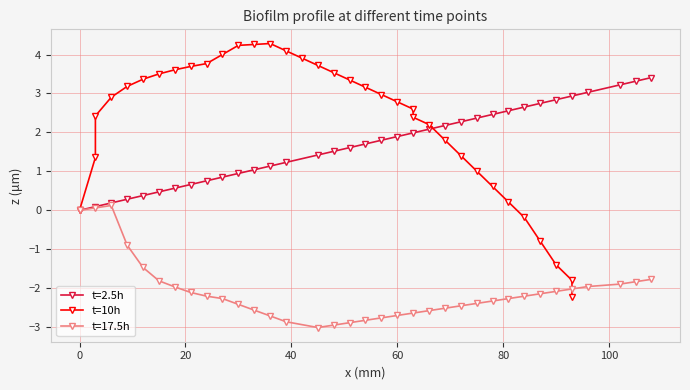

Is it true that t=2.5h equals 1.9 at 60?

True